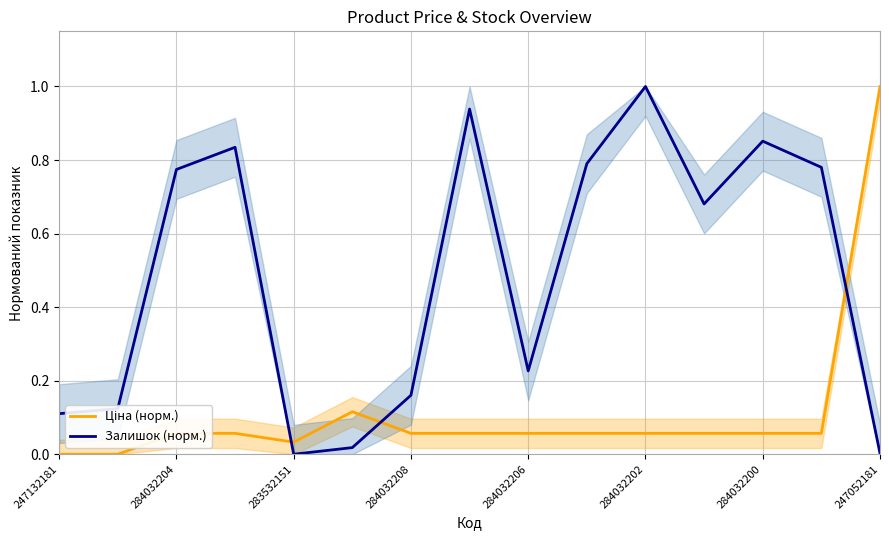

What is the maximum value for Залишок (норм.)?

1.0